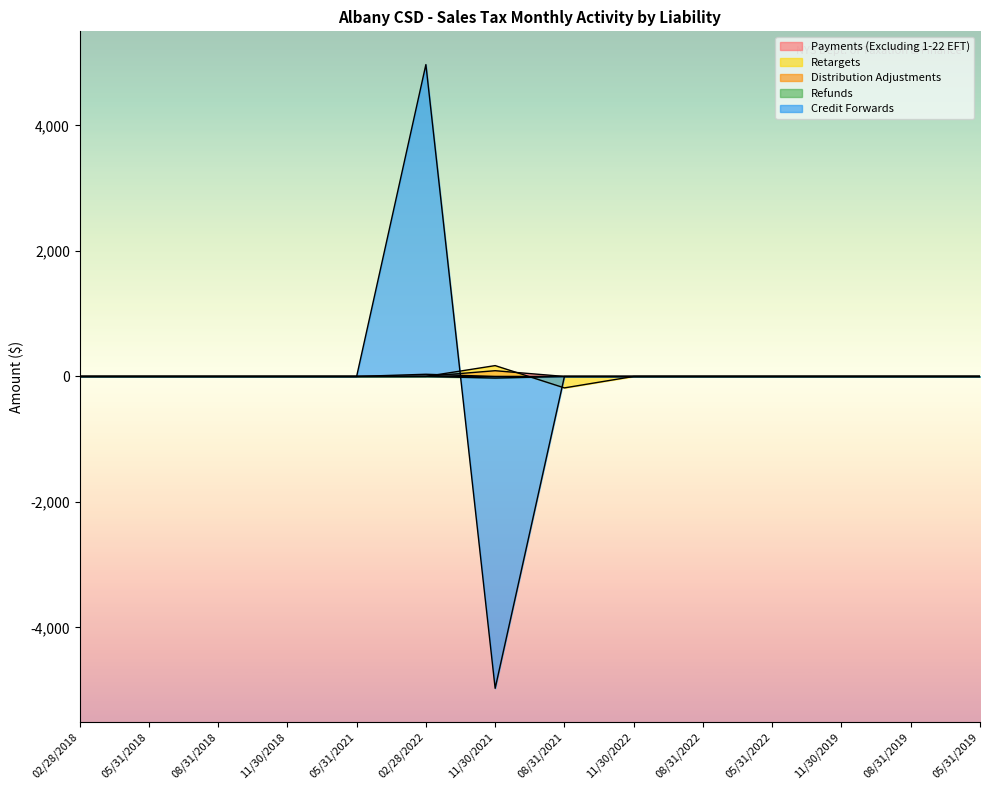

What is the greatest value displayed?

4970.1